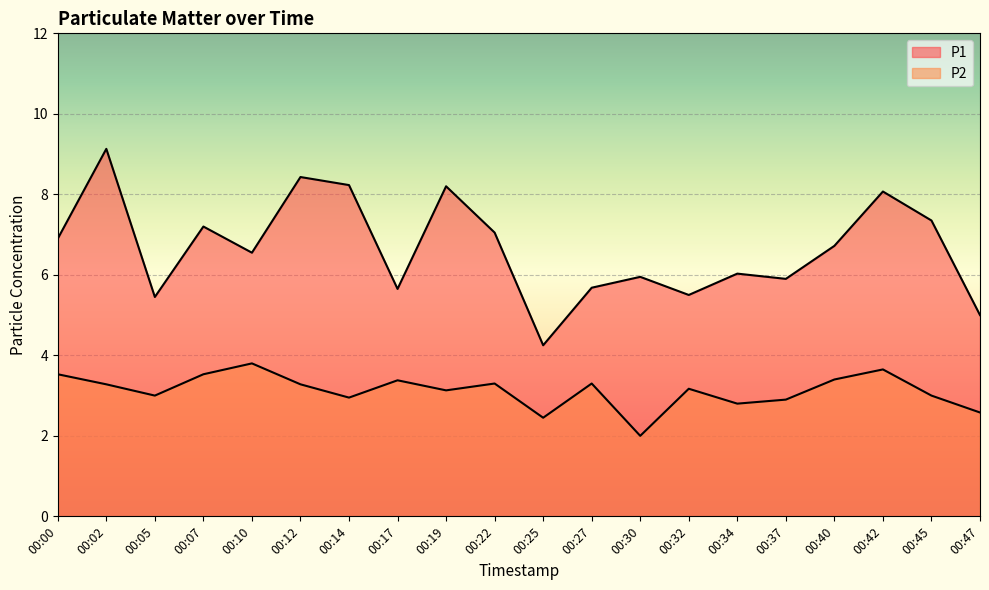

What is the sum of the P2 values at 00:00 and 00:40?

6.9